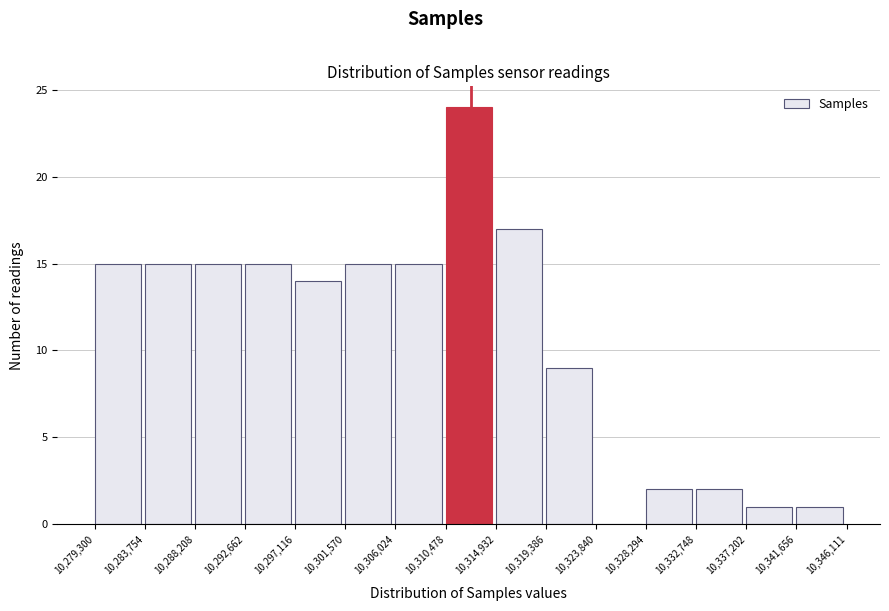

Reading left to right, list every bar in this chart as the range it spans on the x-axis followed by its height. The values are not printed on the chart, so give them approximately, as read against the axis.

10,279,300 to 10,283,754: 15
10,283,754 to 10,288,208: 15
10,288,208 to 10,292,662: 15
10,292,662 to 10,297,116: 15
10,297,116 to 10,301,570: 14
10,301,570 to 10,306,024: 15
10,306,024 to 10,310,478: 15
10,310,478 to 10,314,932: 24
10,314,932 to 10,319,386: 17
10,319,386 to 10,323,840: 9
10,323,840 to 10,328,294: 0
10,328,294 to 10,332,748: 2
10,332,748 to 10,337,202: 2
10,337,202 to 10,341,656: 1
10,341,656 to 10,346,111: 1